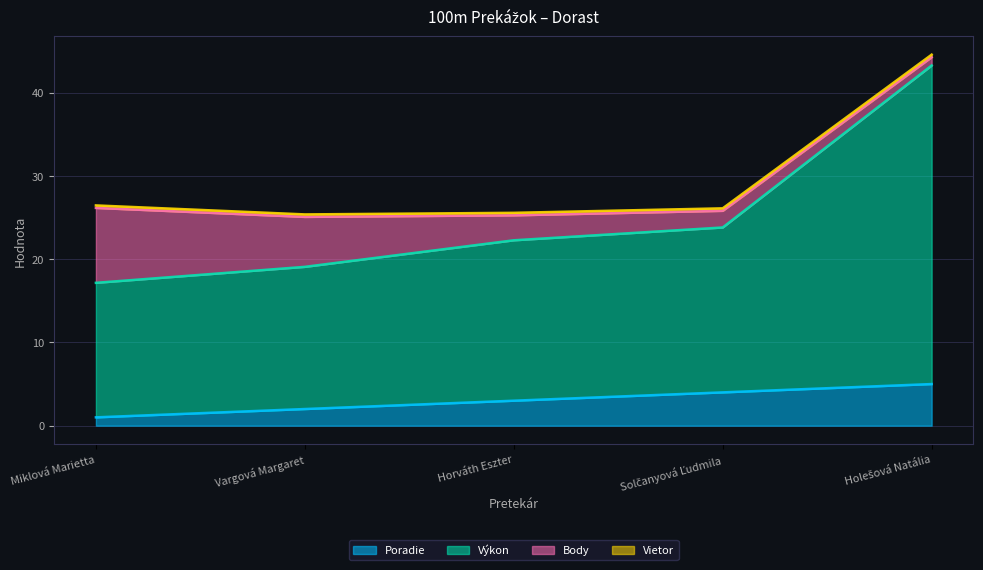

How many values in the Poradie series are below 3?

2